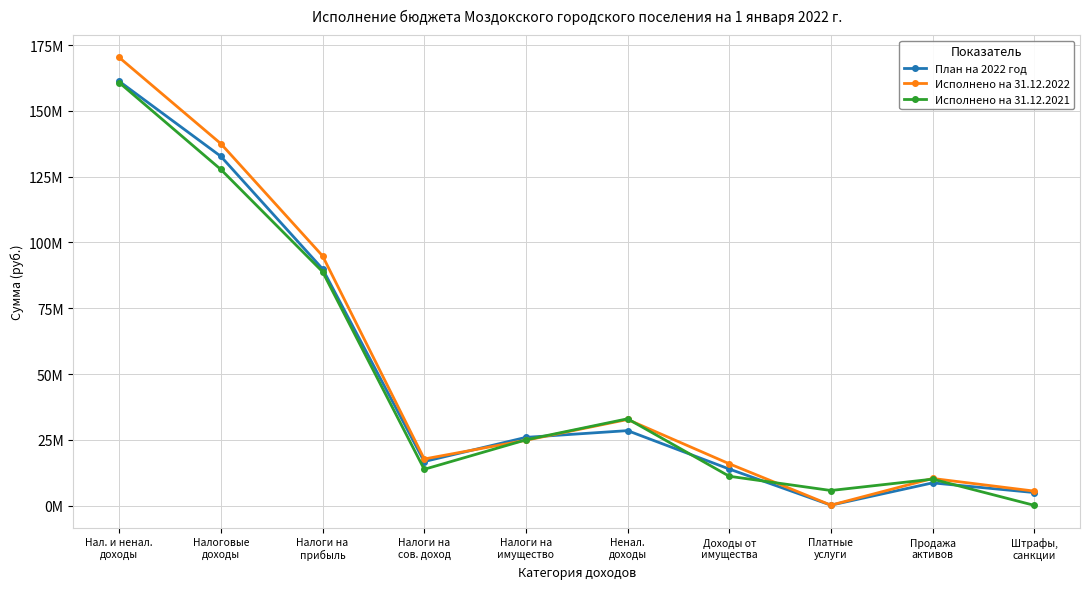

Reading left to right, what are all the values shown in this chart?

План на 2022 год: Нал. и ненал.
доходы=161219900.0	Налоговые
доходы=132697300.0	Налоги на
прибыль=89961000.0	Налоги на
сов. доход=16774600.0	Налоги на
имущество=25961700.0	Ненал.
доходы=28522600.0	Доходы от
имущества=13929620.0	Платные
услуги=209500.0	Продажа
активов=8672480.0	Штрафы,
санкции=5000000.0
Исполнено на 31.12.2022: Нал. и ненал.
доходы=170266684.2	Налоговые
доходы=137508815.2	Налоги на
прибыль=94899570.3	Налоги на
сов. доход=17746925.3	Налоги на
имущество=24862319.6	Ненал.
доходы=32757869.0	Доходы от
имущества=15929591.6	Платные
услуги=209591.6	Продажа
активов=10353353.9	Штрафы,
санкции=5551758.9
Исполнено на 31.12.2021: Нал. и ненал.
доходы=160737932.0	Налоговые
доходы=127721781.0	Налоги на
прибыль=88883784.0	Налоги на
сов. доход=13826888.0	Налоги на
имущество=25011109.0	Ненал.
доходы=33016151.0	Доходы от
имущества=11190773.0	Платные
услуги=5776575.0	Продажа
активов=10093359.0	Штрафы,
санкции=140957.0